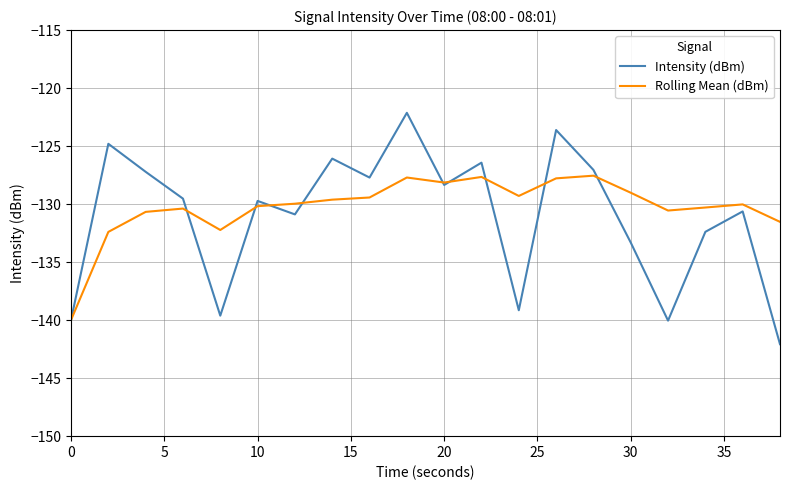

True or false: Intensity (dBm) has more than 2 interior local peaks.

True